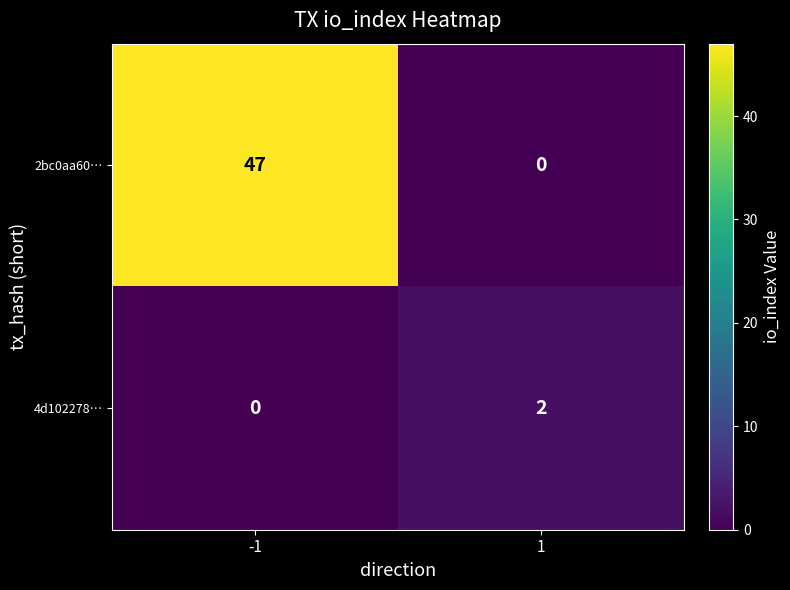

At which category does the chart reach its peak across all series?

-1